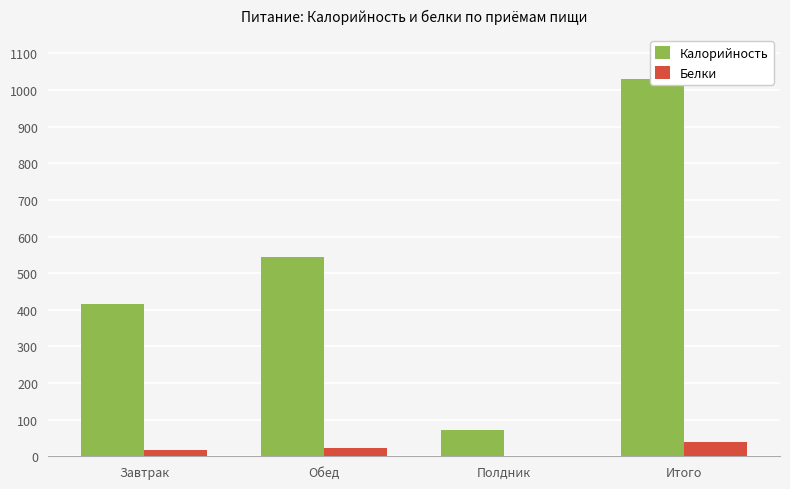

Which category has the highest value in the Калорийность series?

Итого